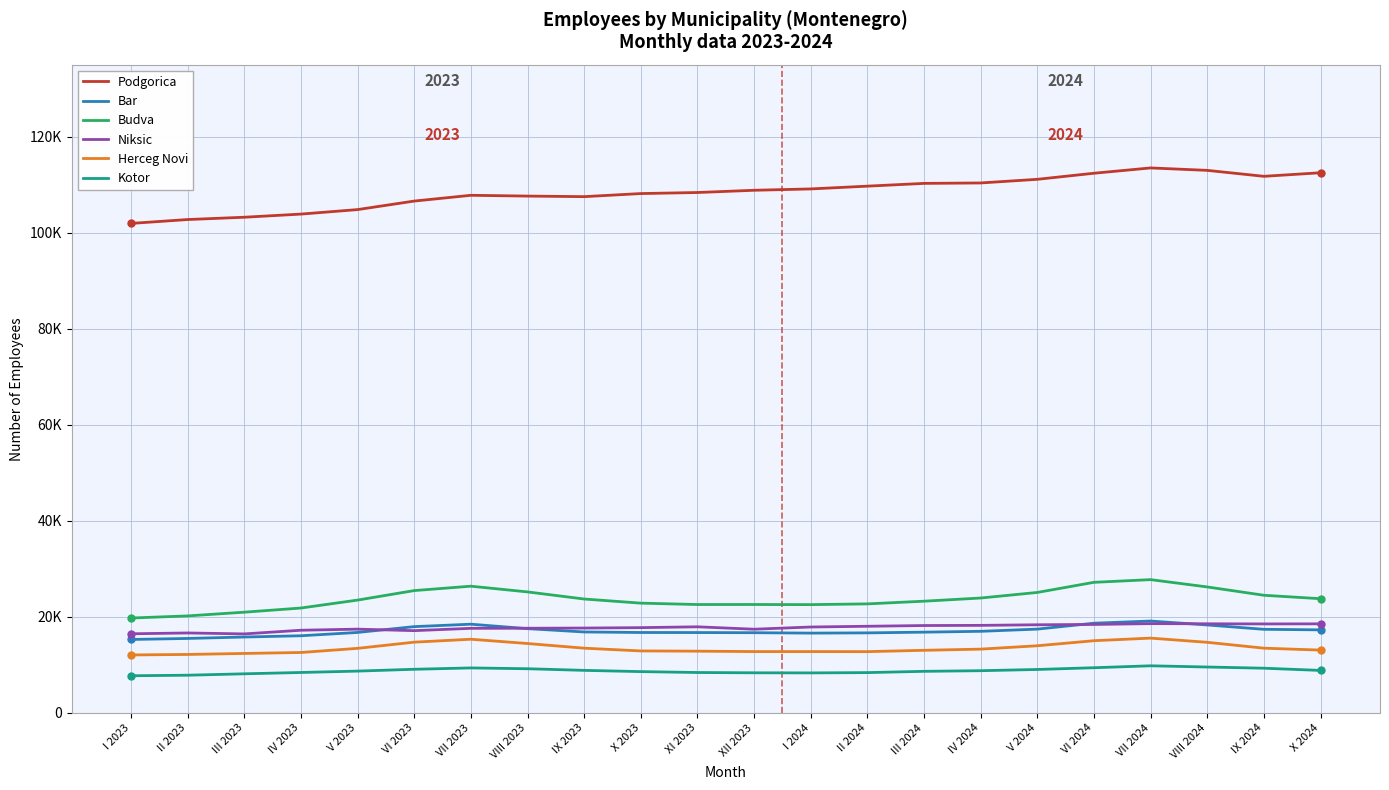

Reading left to right, transcribe all the data shown in this chart.

Podgorica: 101932	102739	103218	103873	104810	106585	107787	107623	107505	108147	108367	108833	109114	109691	110267	110356	111115	112380	113486	112978	111740	112482
Bar: 15289	15502	15800	16062	16753	17964	18473	17543	16854	16742	16730	16699	16614	16664	16812	16988	17446	18676	19132	18311	17403	17293
Budva: 19755	20196	20970	21839	23490	25471	26386	25192	23714	22855	22566	22572	22546	22700	23261	23921	25081	27191	27750	26227	24496	23778
Niksic: 16473	16645	16449	17212	17440	17125	17611	17628	17669	17754	17927	17425	17885	18040	18192	18227	18351	18418	18589	18557	18527	18545
Herceg Novi: 12066	12169	12379	12578	13442	14730	15339	14447	13476	12903	12854	12770	12770	12757	13034	13279	13978	15032	15571	14699	13476	13076
Kotor: 7735	7846	8139	8417	8702	9084	9363	9195	8855	8597	8409	8350	8329	8390	8655	8786	9041	9404	9807	9553	9306	8843